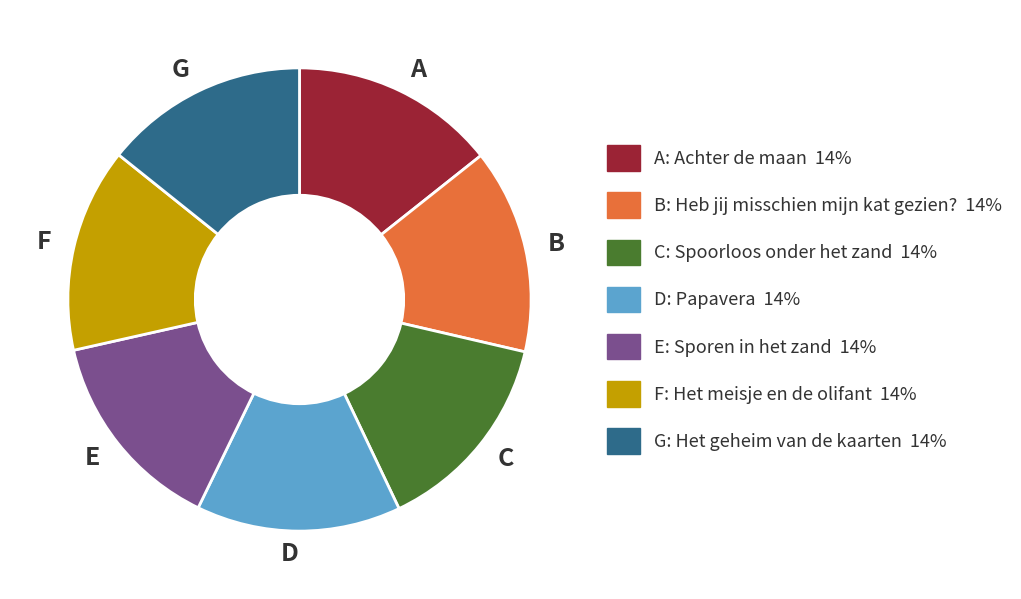

Approximately how many times larger is the value at D compared to G?

1.0